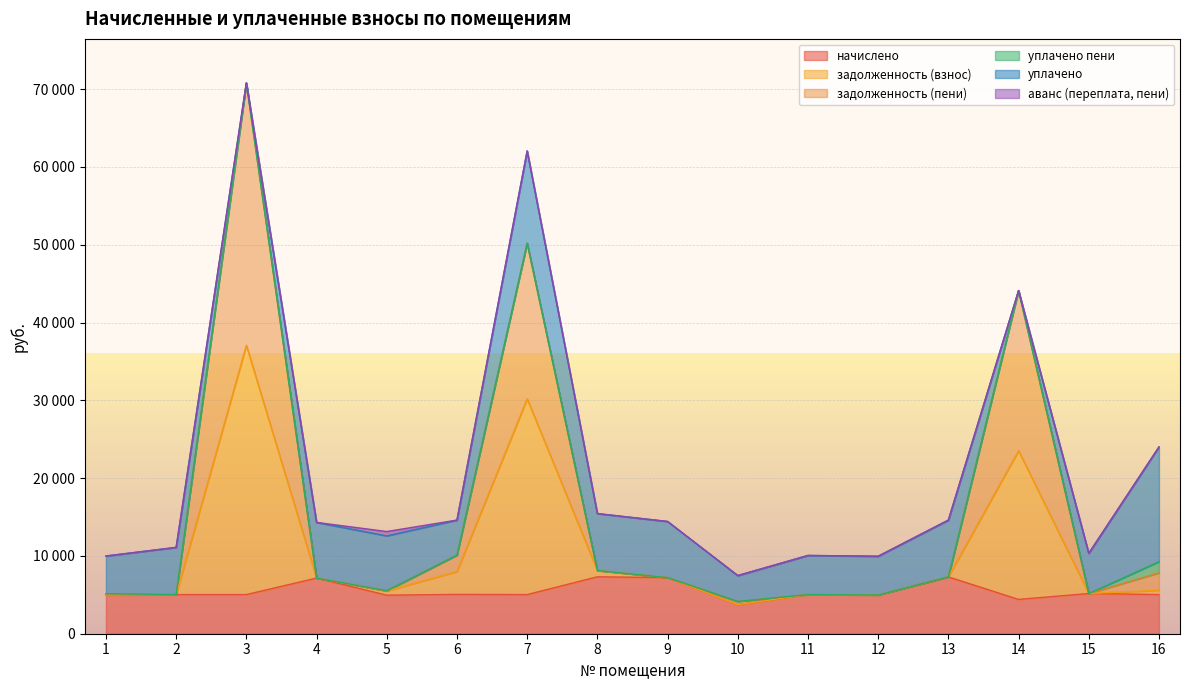

True or false: начислено has a value of 5030.3 at 7.

True